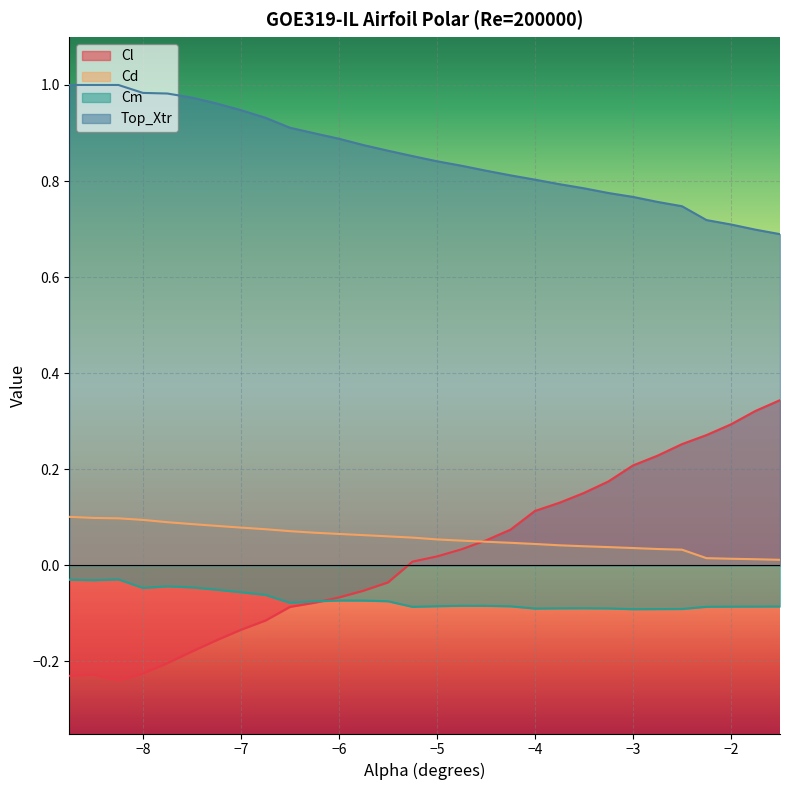

True or false: Cm and Cd intersect in this chart.

False